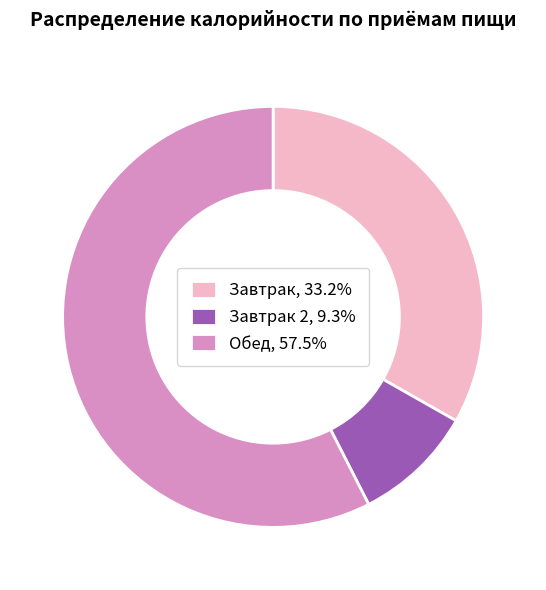

What is the ratio of the value at Завтрак, 33.2% to the value at Обед, 57.5%?

0.6